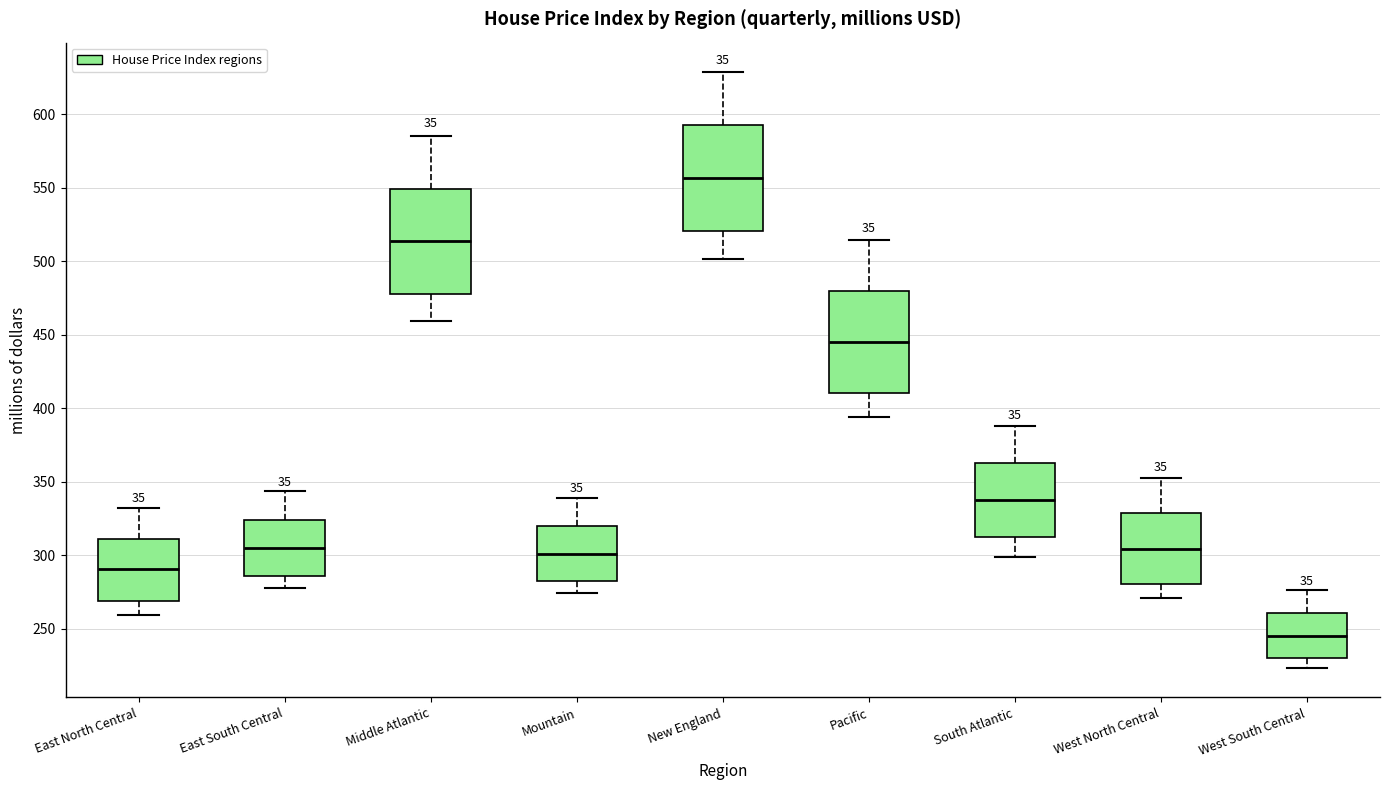

Where does the lower whisker of the box for Pacific end on the y-axis? The values are not printed on the chart, so give them approximately, as read against the axis.

395